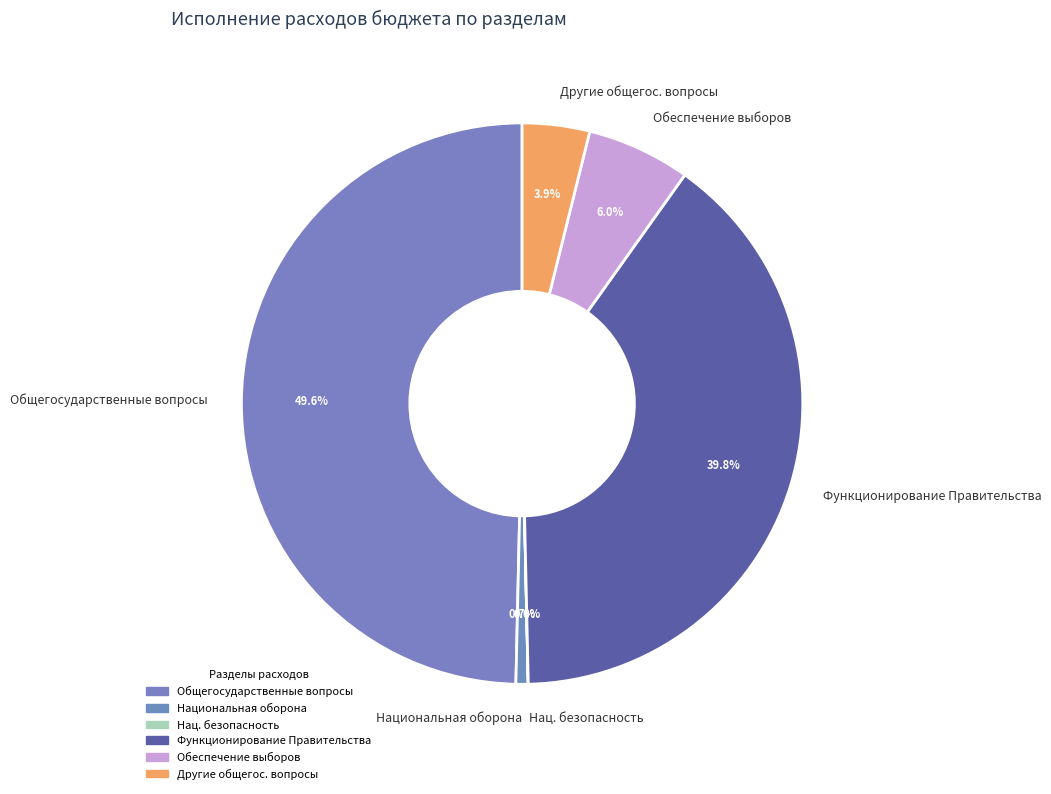

The Функционирование Правительства slice represents 31% of the pie. True or false?

False